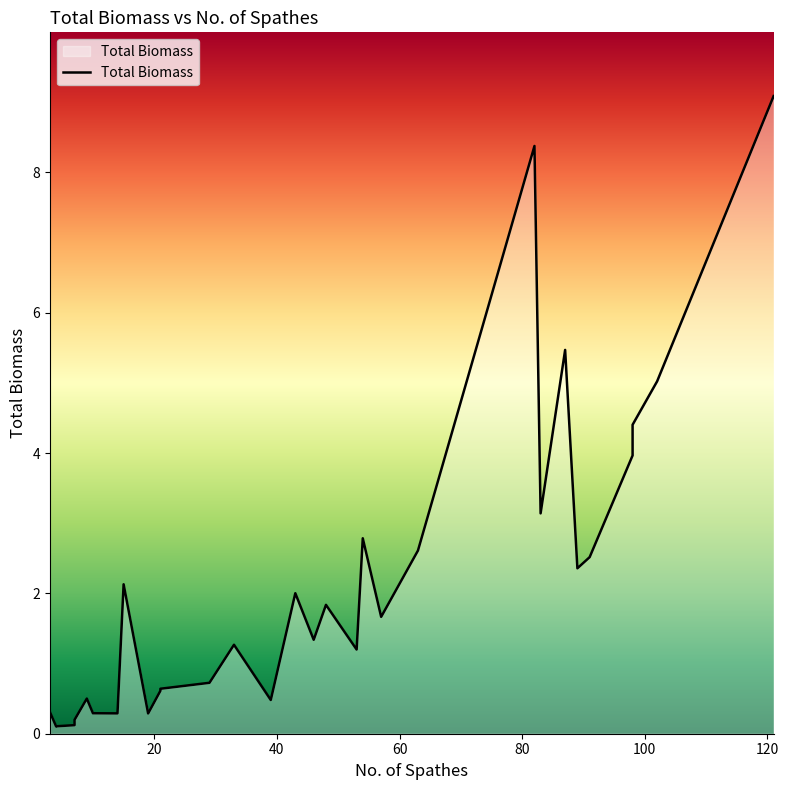

What is the approximate value at 46?

1.3